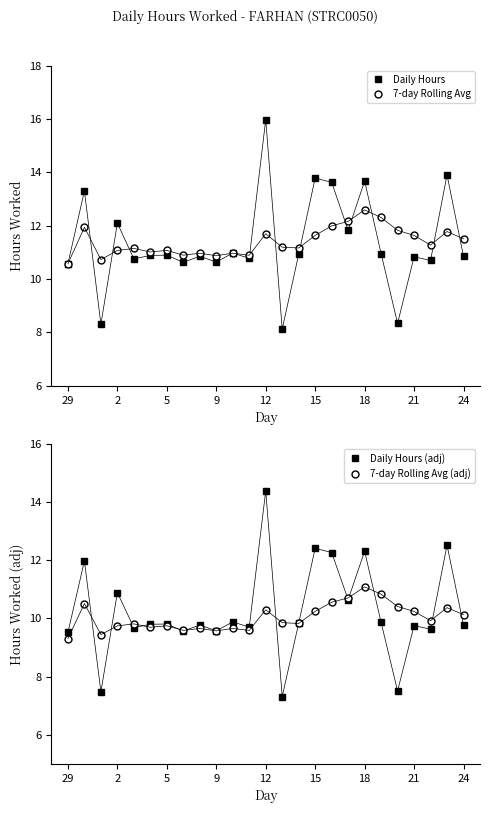

The Daily Hours series shows 20.6 at 18. True or false?

False